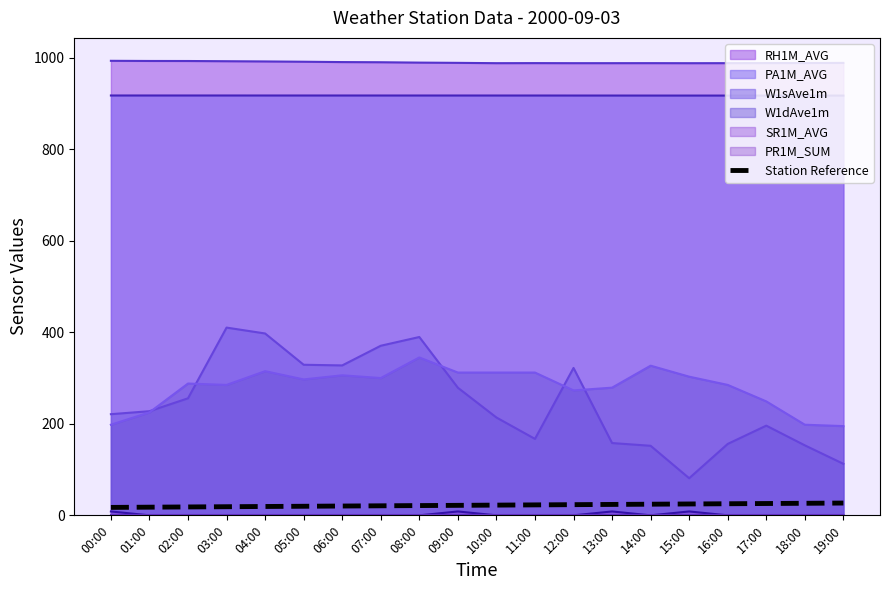

Between 13:00 and 17:00, which is larger?

17:00